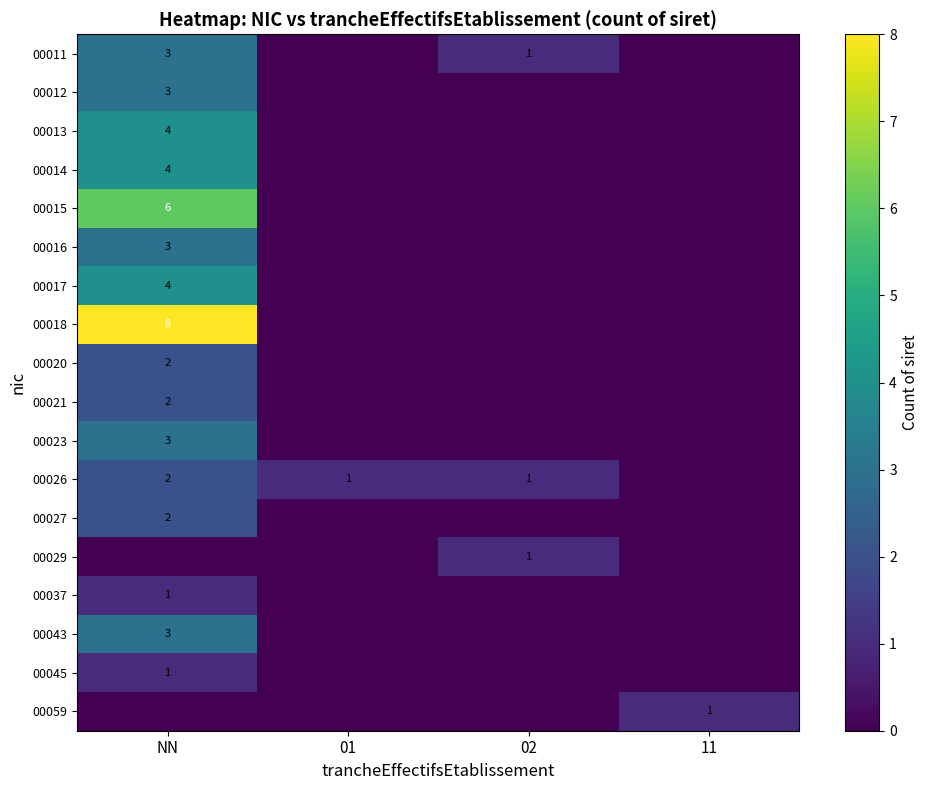

True or false: 00014 has a value of 7 at NN.

False